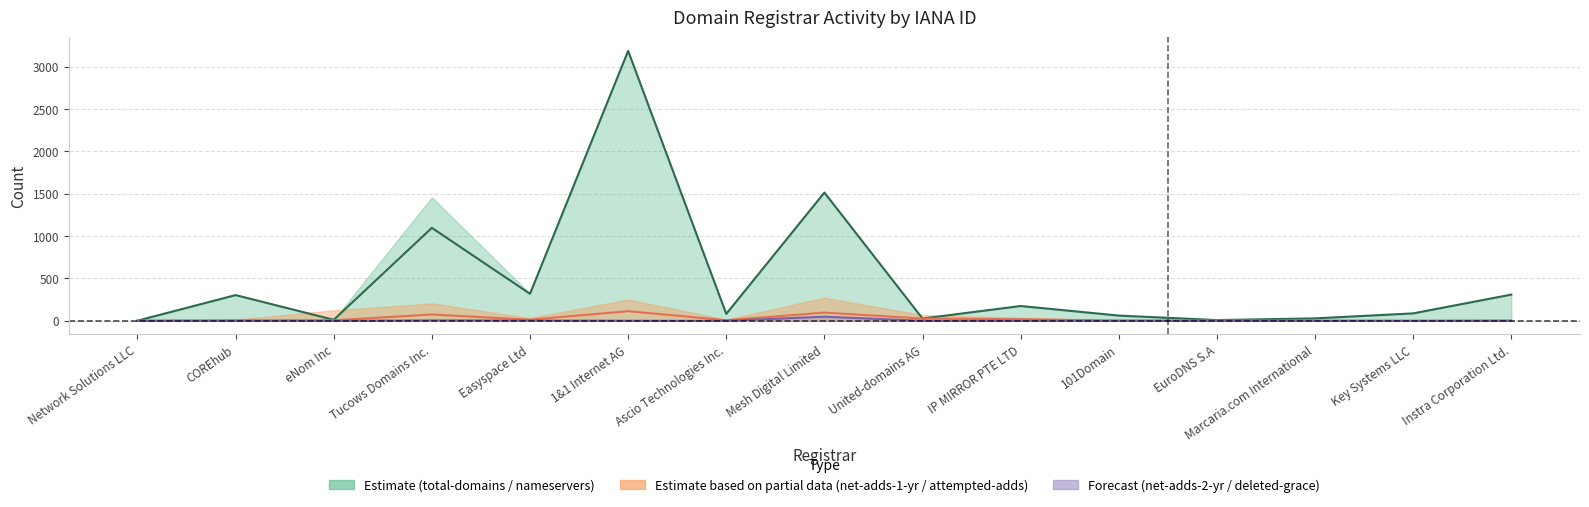

Rank the categories by net-adds-1-yr value from lowest to highest.

Key Systems LLC, Instra Corporation Ltd., Network Solutions LLC, 101Domain, Marcaria.com International, EuroDNS S.A, COREhub, eNom Inc, Ascio Technologies Inc., Easyspace Ltd, IP MIRROR PTE LTD, United-domains AG, Tucows Domains Inc., Mesh Digital Limited, 1&1 Internet AG